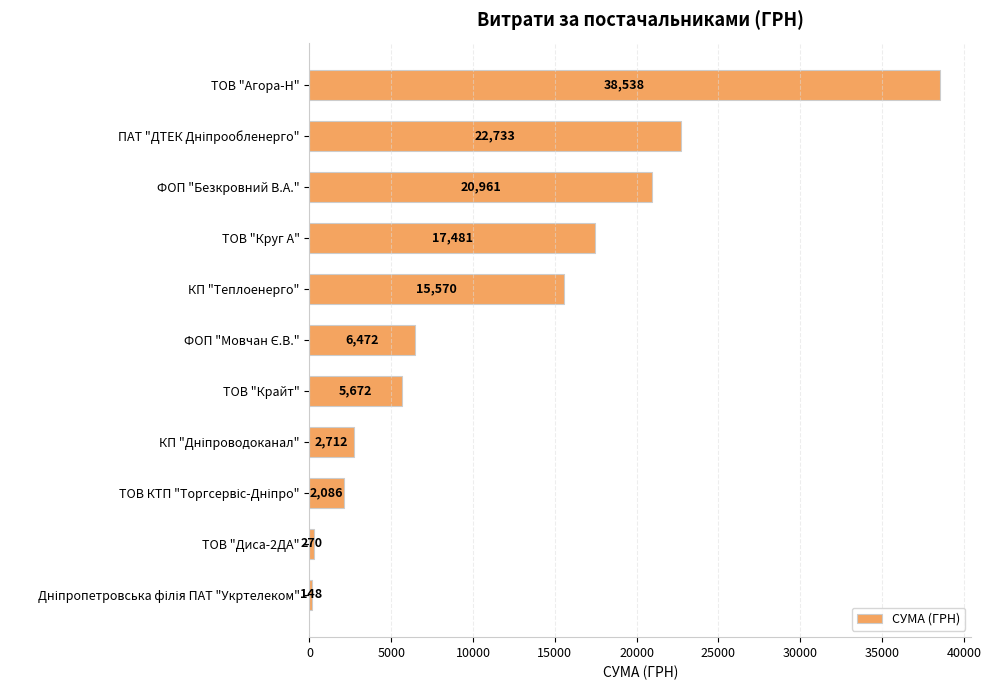

What is the difference between the second highest and second lowest values?

22463.0